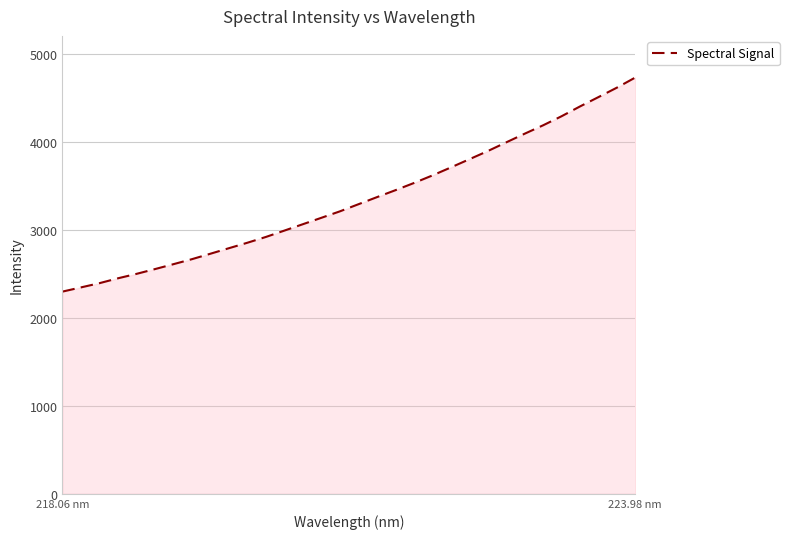

What is the minimum value shown in the chart?

2298.4